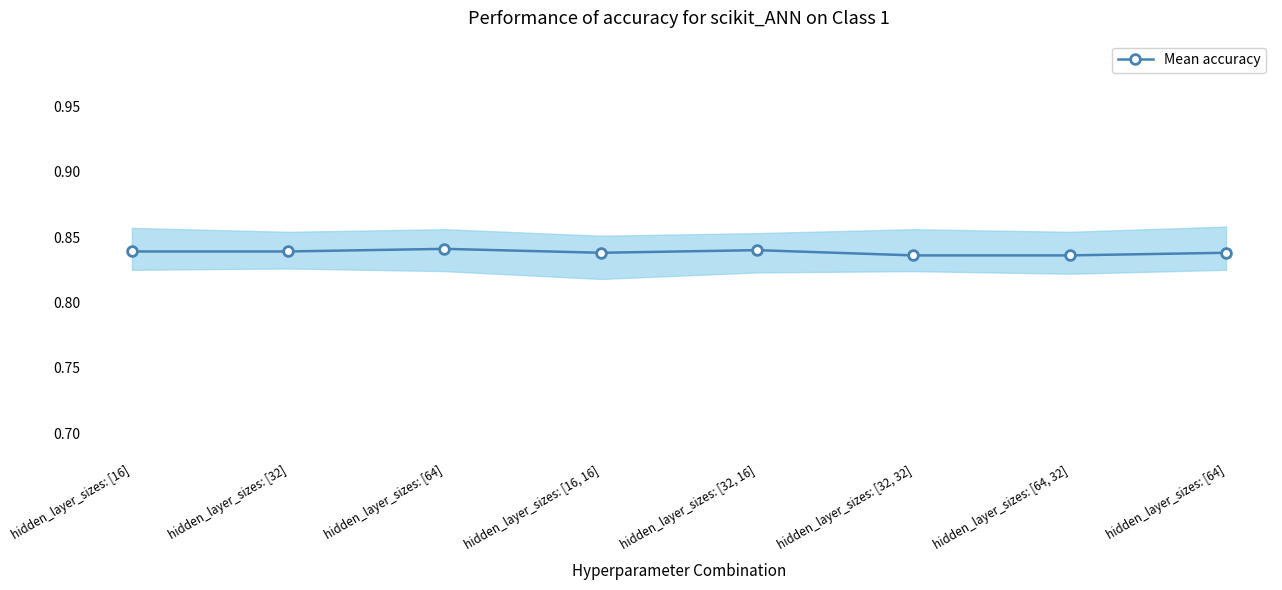

Is it true that the value at hidden_layer_sizes: [32, 16] is 0.8?

True